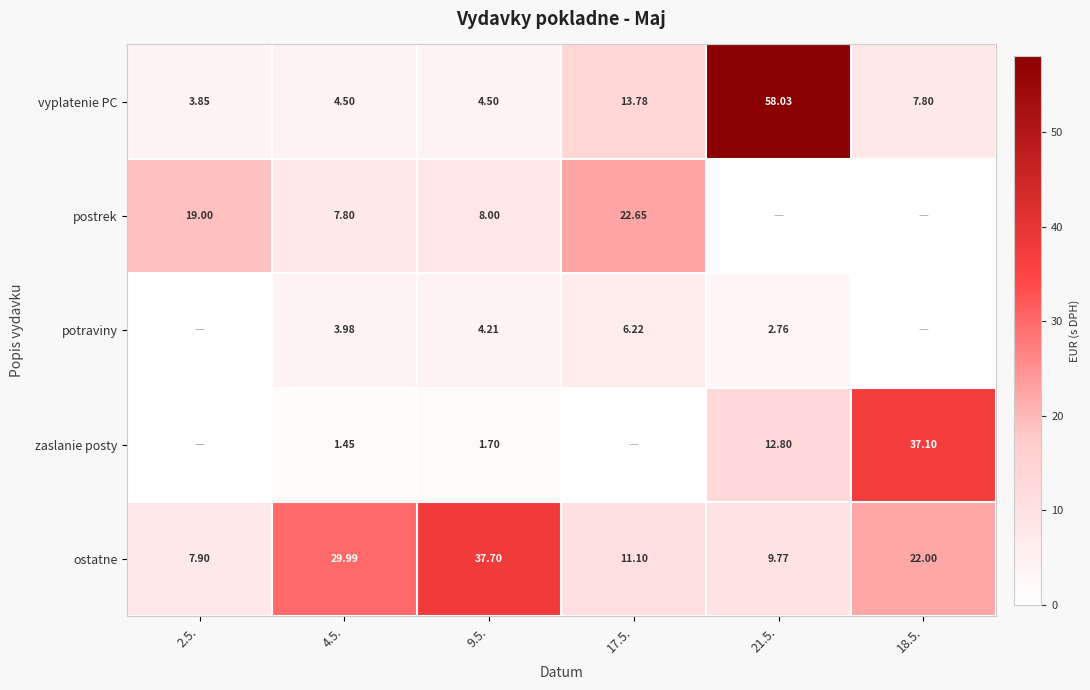

At 9.5., list the series in order from smallest to largest.

zaslanie posty, potraviny, vyplatenie PC, postrek, ostatne